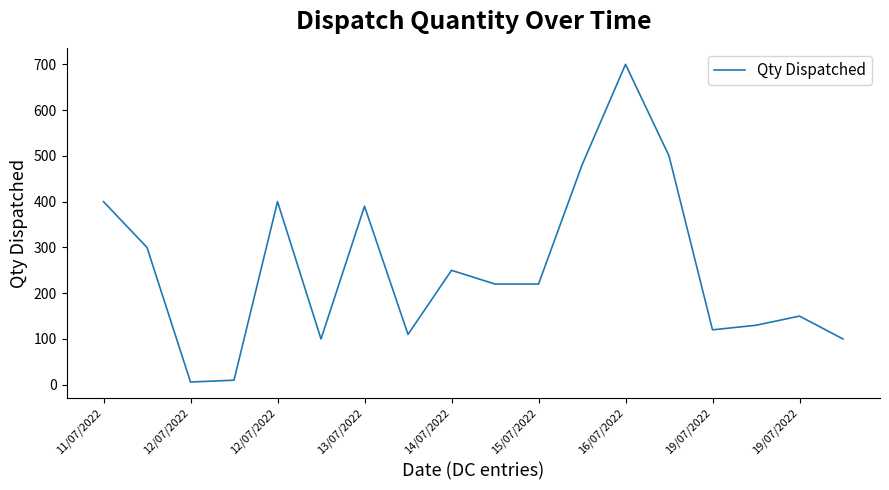

What is the greatest value displayed?

700